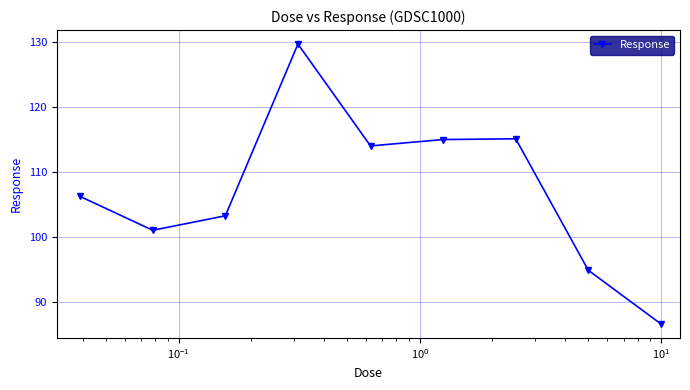

How many interior local valleys (lower than both neighbors) does the data have?

2